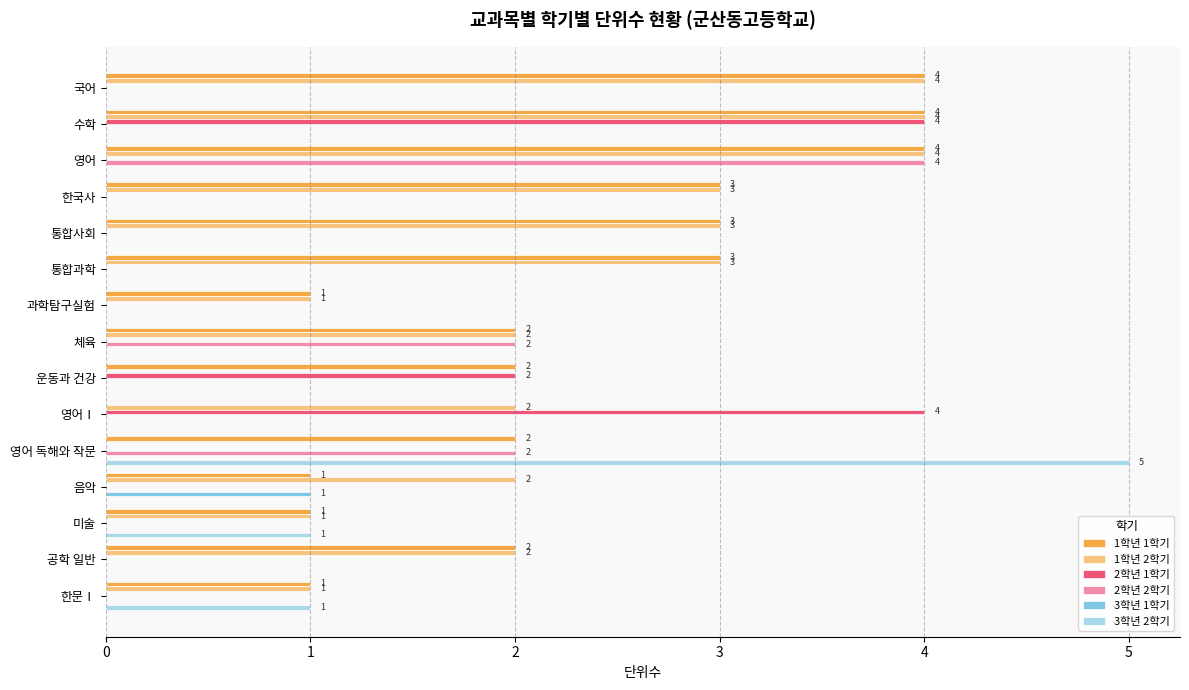

Is the value of 2학년 1학기 at 체육 greater than the value of 1학년 2학기 at 통합사회?

No